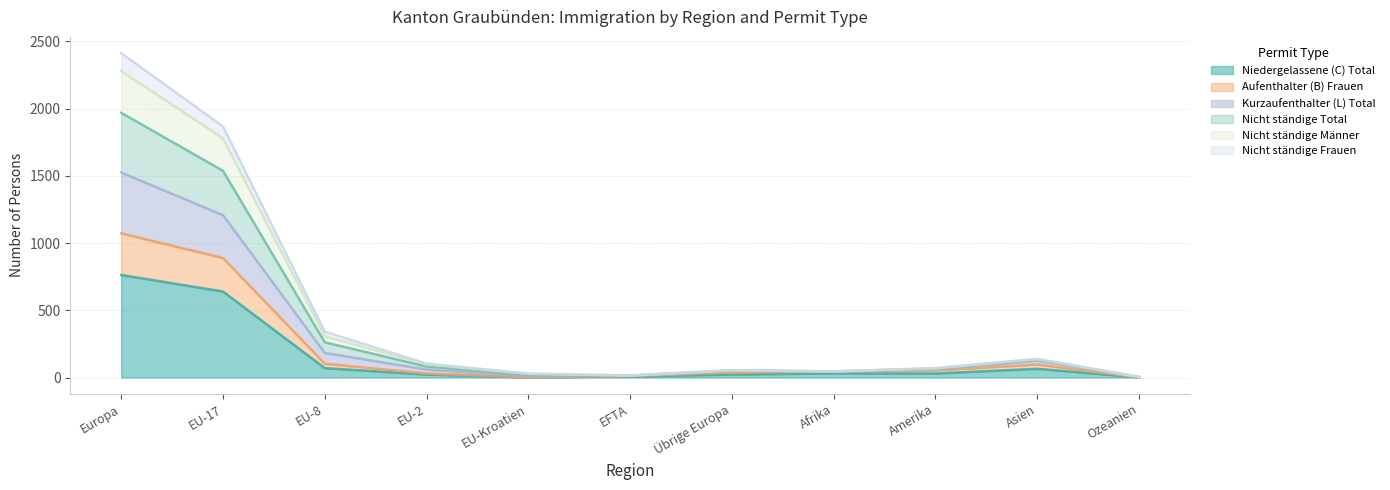

What are all the series names shown in the legend?

Niedergelassene (C) Total, Aufenthalter (B) Frauen, Kurzaufenthalter (L) Total, Nicht ständige Total, Nicht ständige Männer, Nicht ständige Frauen